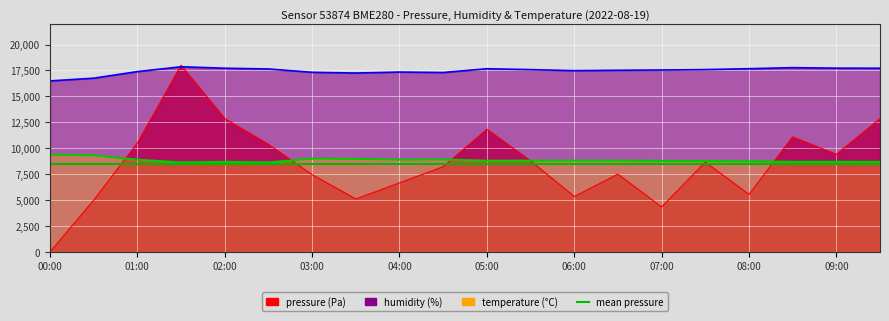

True or false: pressure and temperature intersect in this chart.

True